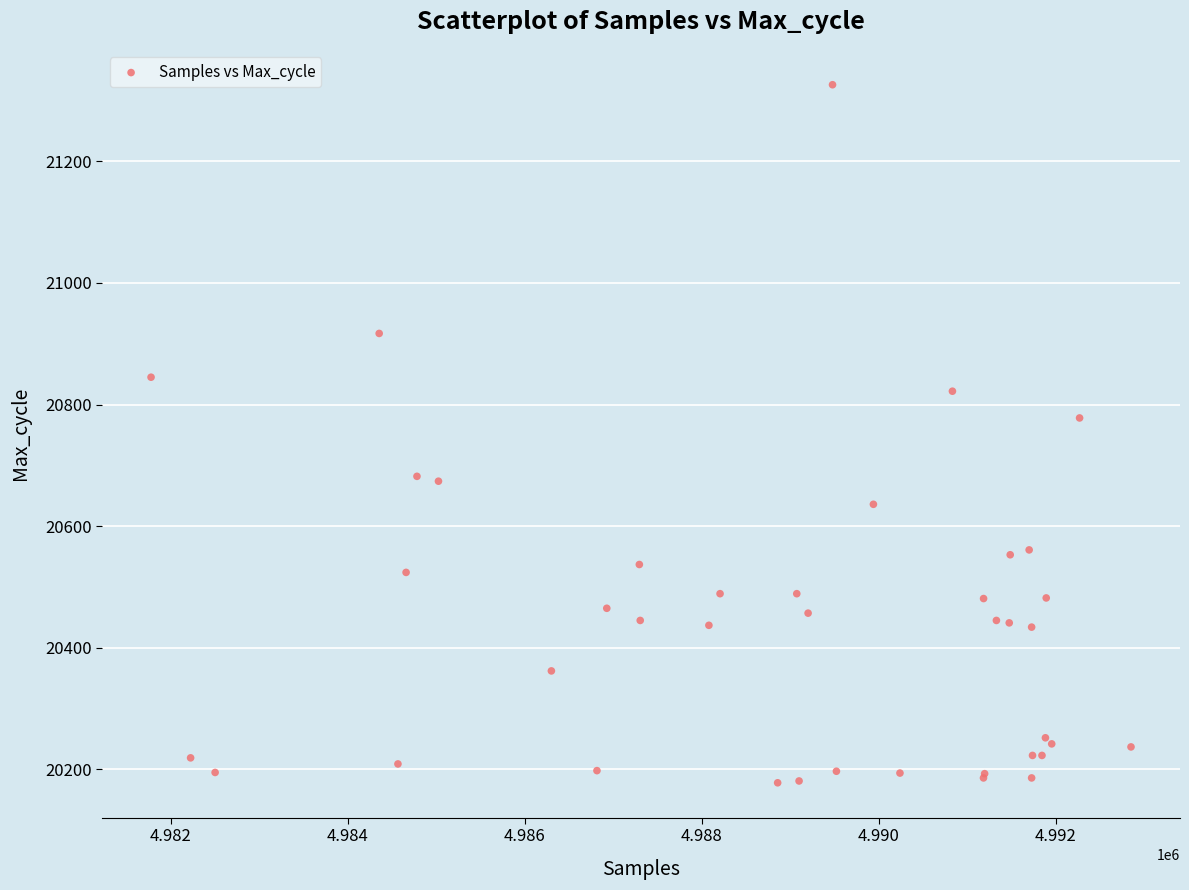

What Y value in the scatter plot is closest to 20752?

20778